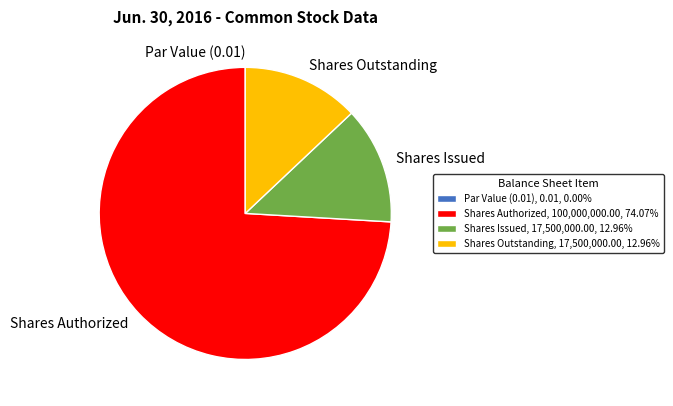

Is there any slice that represents more than half of the pie?

Yes